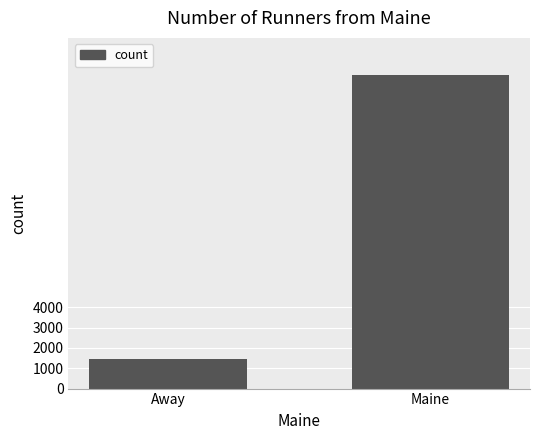

What is the difference between the values at Maine and Away?

13960